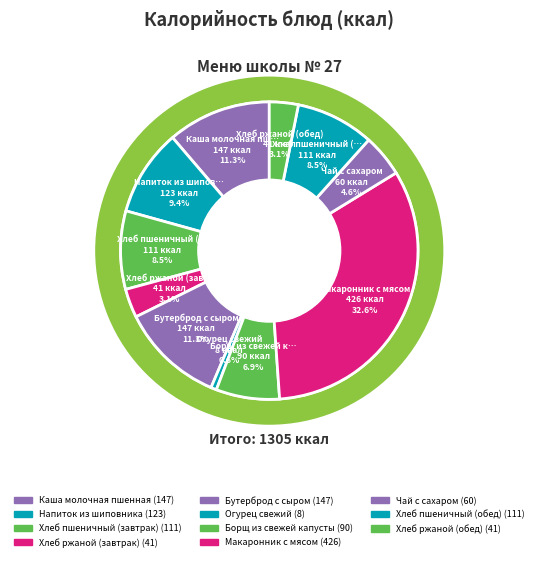

Rank the categories by value from highest to lowest.

Макаронник с мясом, Каша молочная пшенная, Бутерброд с сыром, Напиток из шиповника, Хлеб пшеничный (завтрак), Хлеб пшеничный (обед), Борщ из свежей капусты, Чай с сахаром, Хлеб ржаной (завтрак), Хлеб ржаной (обед), Огурец свежий